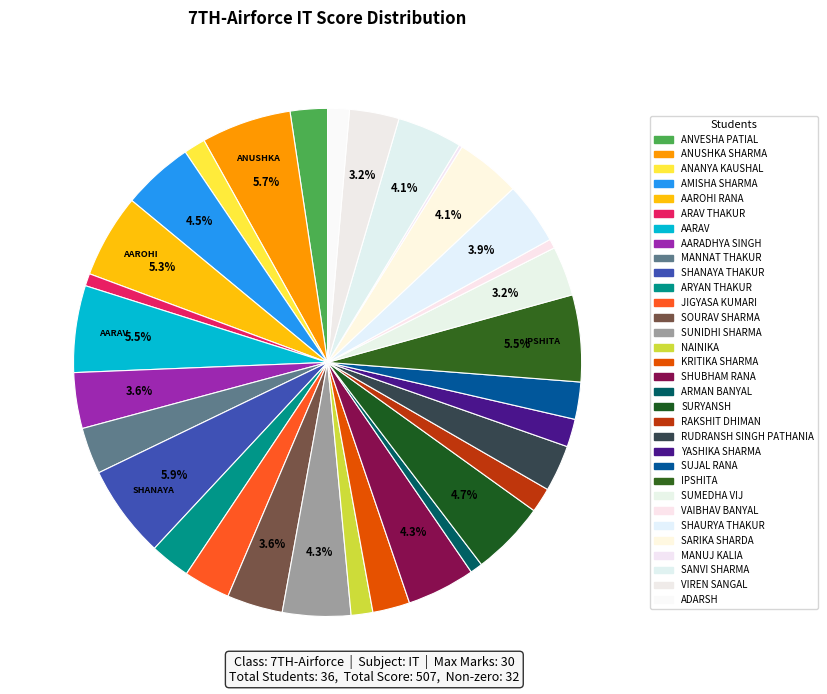

Which slice is the largest?

SHANAYA THAKUR